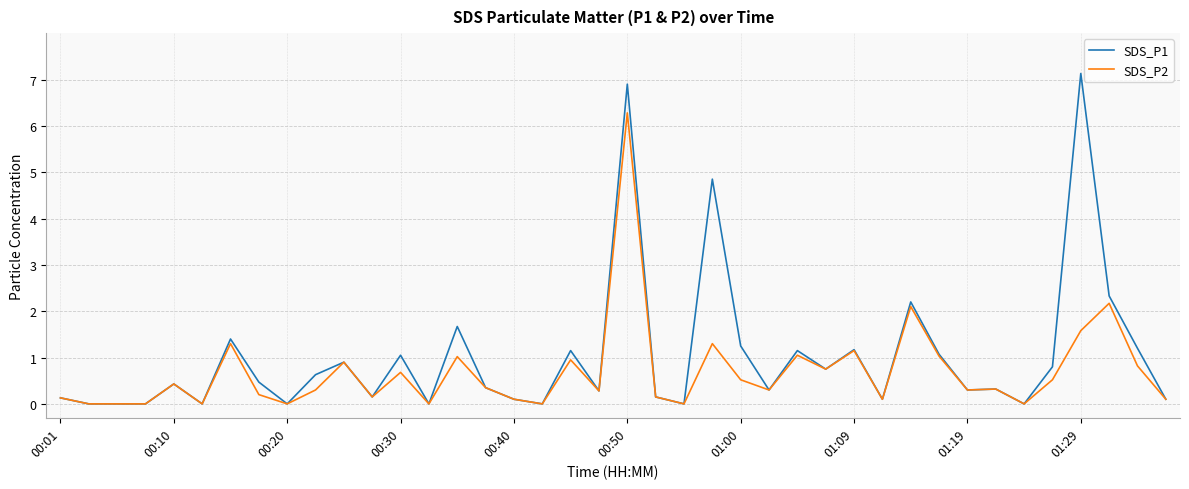

What is the maximum value shown in the chart?

7.1